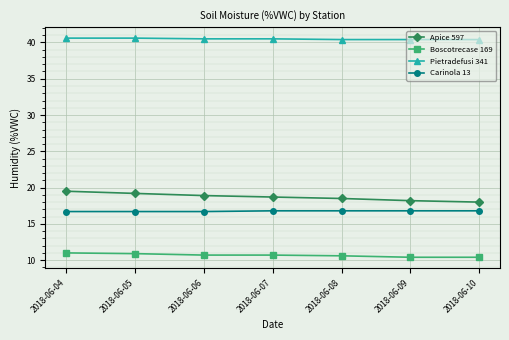

Count the Pietradefusi 341 values in the range 40 to 41.

7